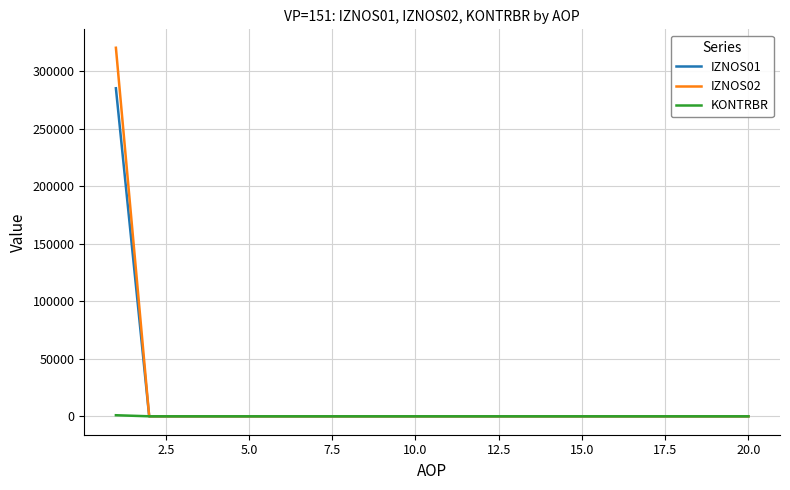

List the series in order of their peak value, highest first.

IZNOS02, IZNOS01, KONTRBR